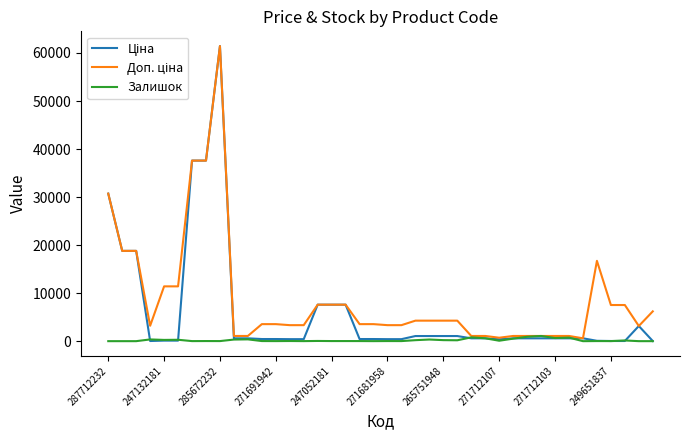

Where does the Доп. ціна series first go above 3544?

287712232